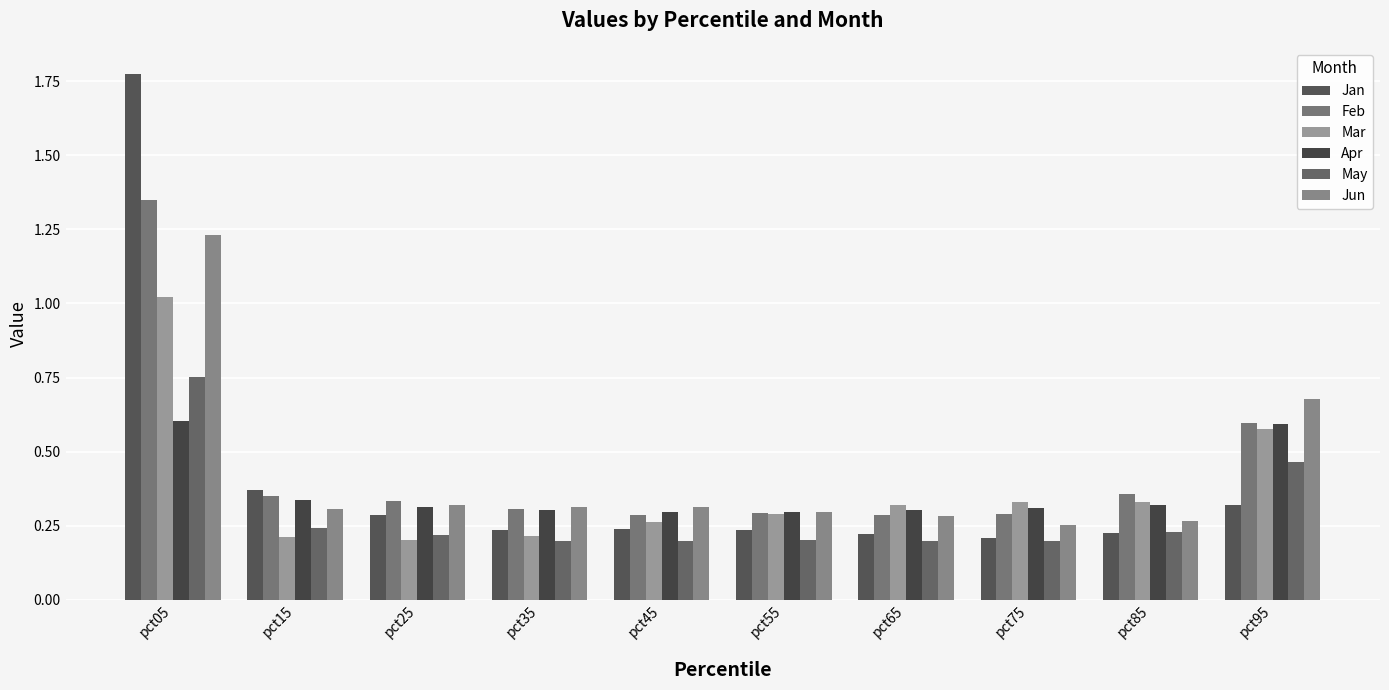

What is the difference between the May values at pct95 and pct75?

0.3